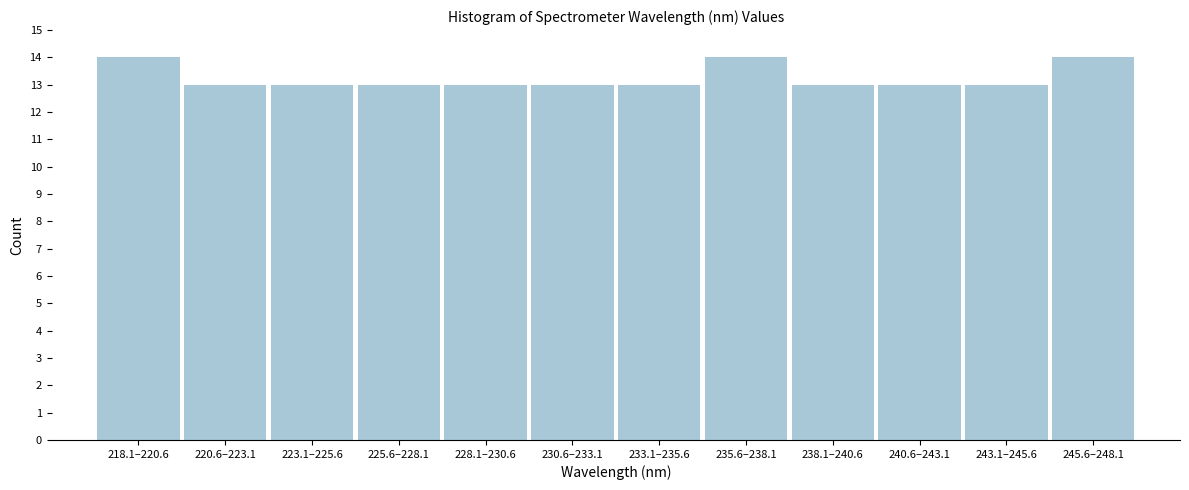

Reading left to right, list all the values displayed in this chart.

218.1–220.6=14	220.6–223.1=13	223.1–225.6=13	225.6–228.1=13	228.1–230.6=13	230.6–233.1=13	233.1–235.6=13	235.6–238.1=14	238.1–240.6=13	240.6–243.1=13	243.1–245.6=13	245.6–248.1=14